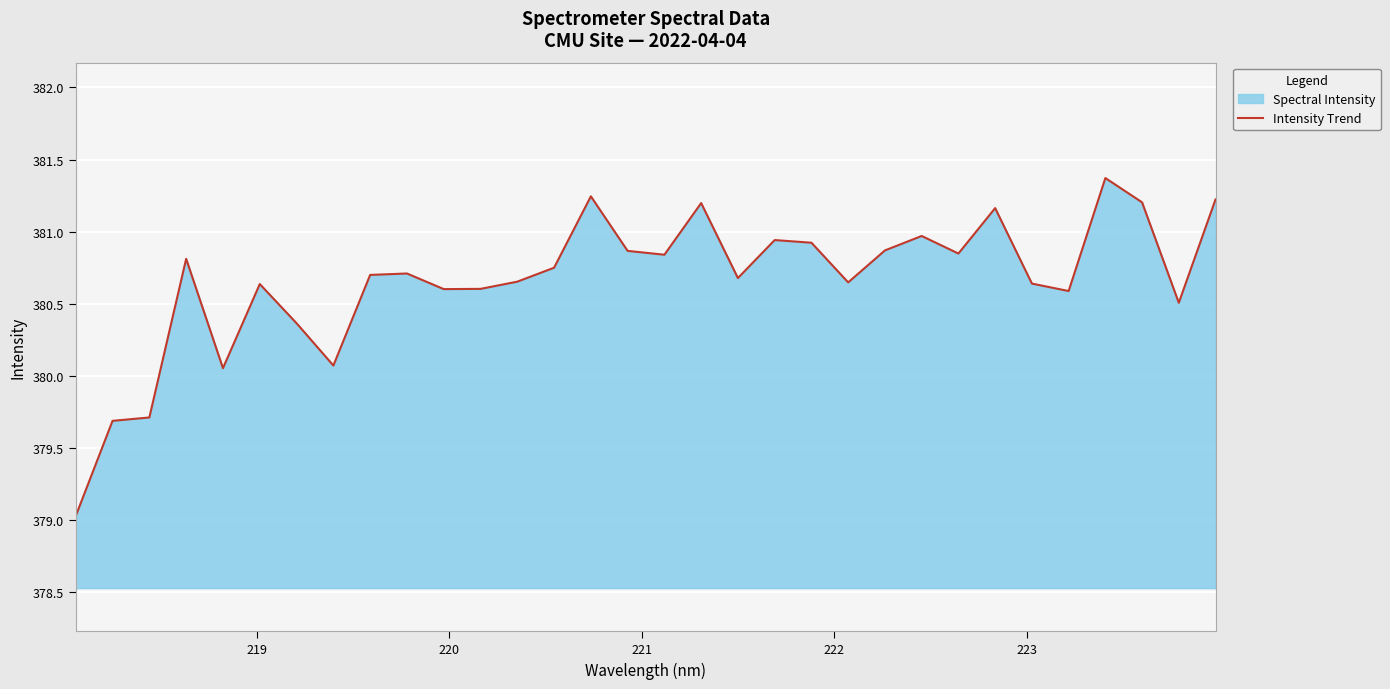

What is the smallest value displayed?

379.0